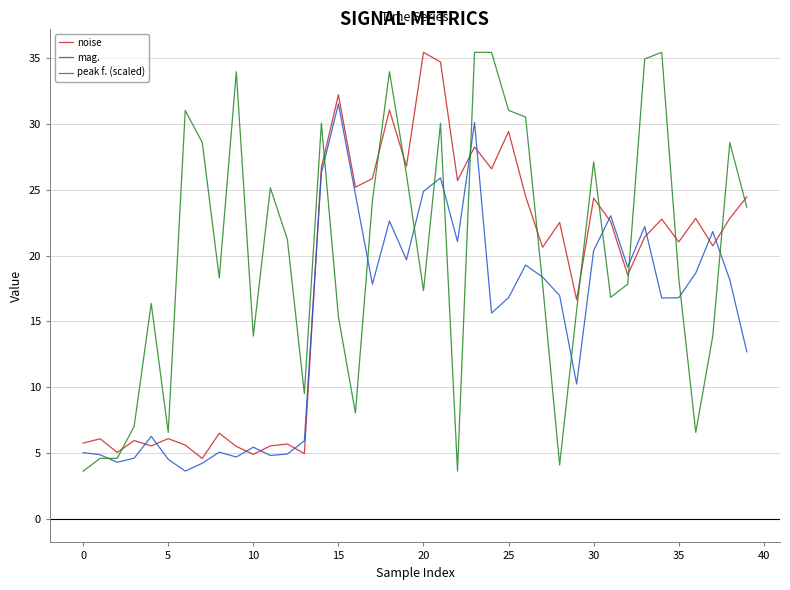

Rank the series by their average value, from highest to lowest.

peak f. (scaled), noise, mag.